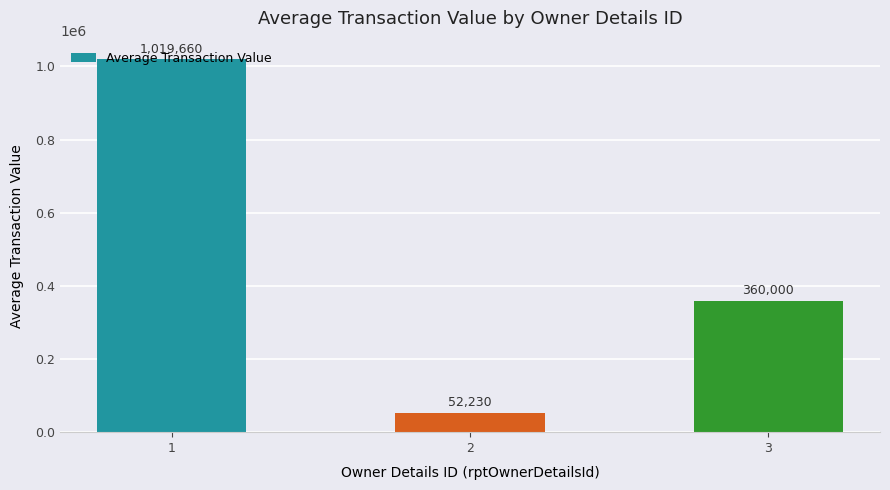

What is the difference between the values at 1 and 2?

967430.2